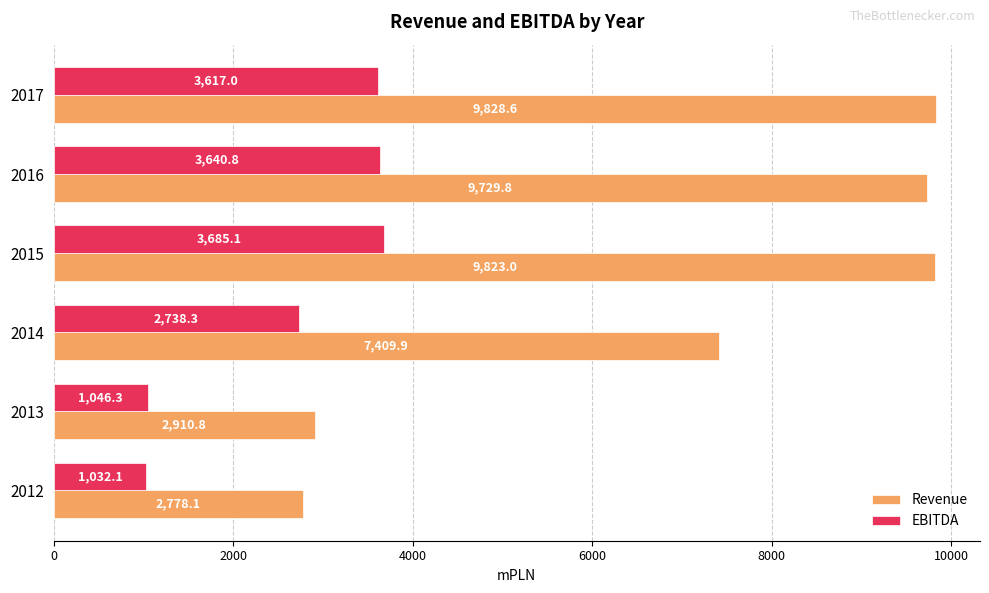

What is the total value across all series at 2017?

13445.6